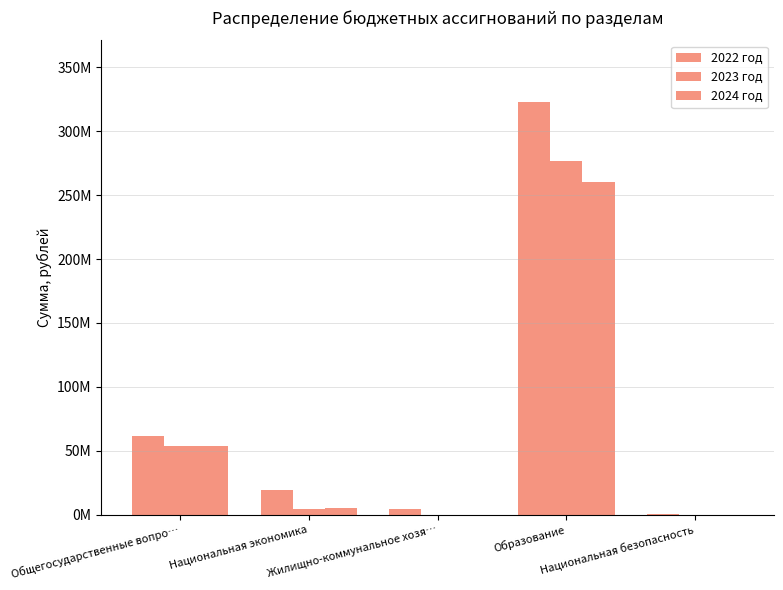

Reading right to left, what are all the values shown in this chart?

2022 год: Национальная безопасность=122000.0	Образование=322720120.2	Жилищно-коммунальное хозя…=4619453.0	Национальная экономика=19132770.3	Общегосударственные вопро…=61460135.8
2023 год: Национальная безопасность=0.0	Образование=276445967.3	Жилищно-коммунальное хозя…=0.0	Национальная экономика=4641310.2	Общегосударственные вопро…=53920451.8
2024 год: Национальная безопасность=0.0	Образование=260012182.5	Жилищно-коммунальное хозя…=0.0	Национальная экономика=4835760.2	Общегосударственные вопро…=53933143.8